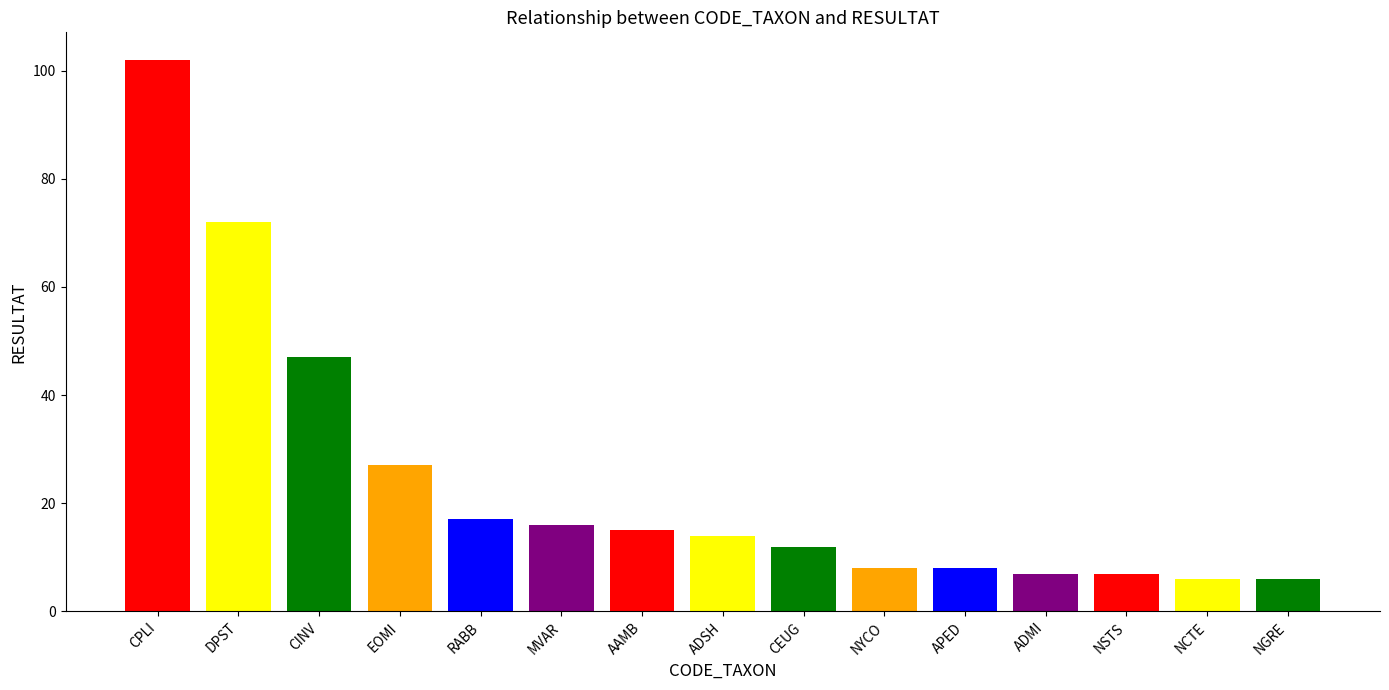

True or false: the data shows 17 at CEUG.

False